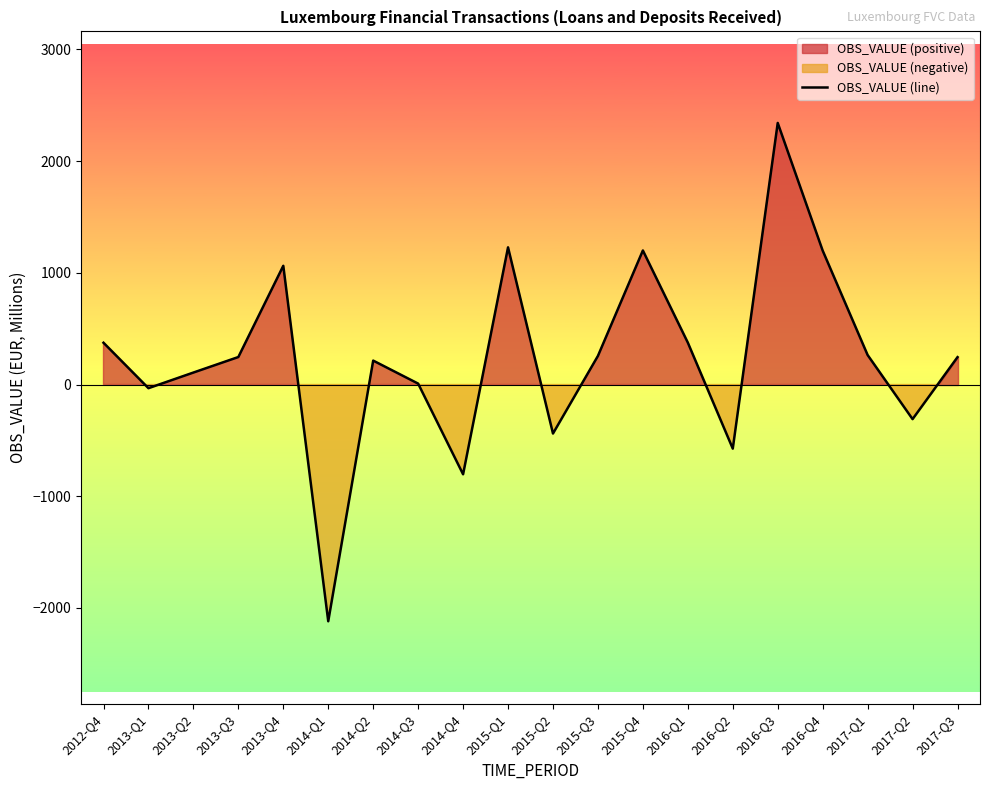

Where does the data first go above 246?

2012-Q4